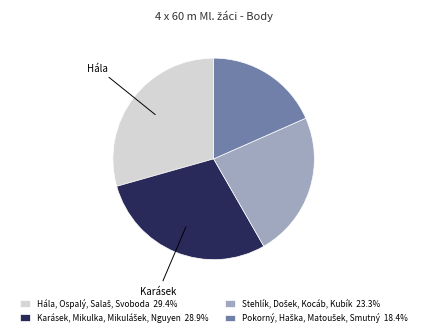

Is there any slice that represents more than half of the pie?

No